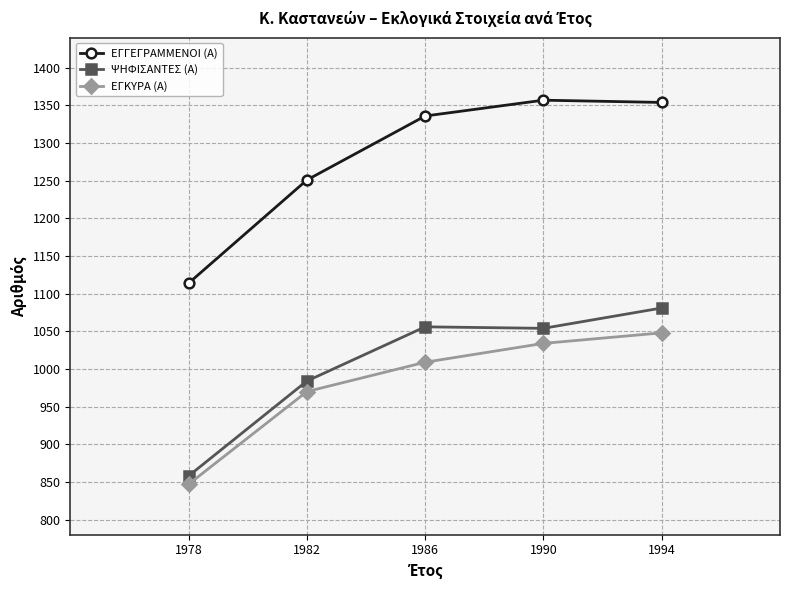

List the labels in order of ΕΓΚΥΡΑ (Α) value, smallest first.

1978, 1982, 1986, 1990, 1994